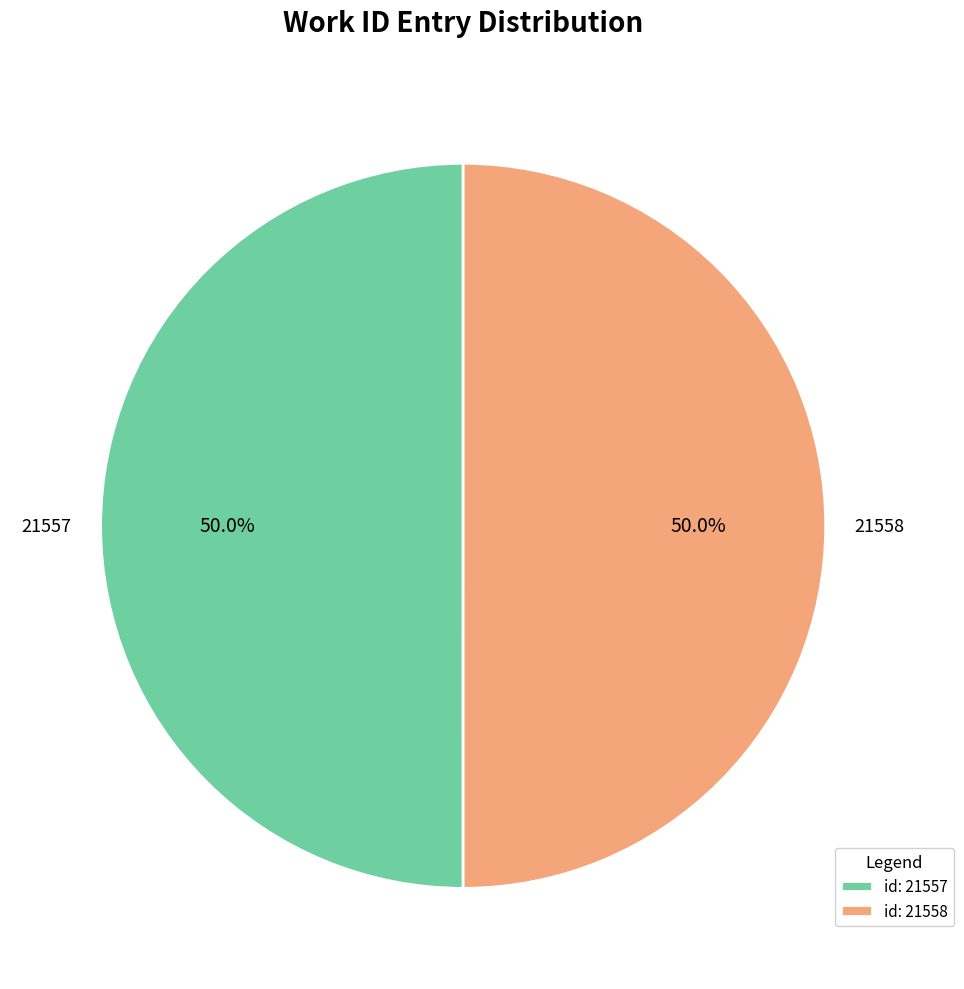

How much of the chart is everything except id: 21557?

50.0%